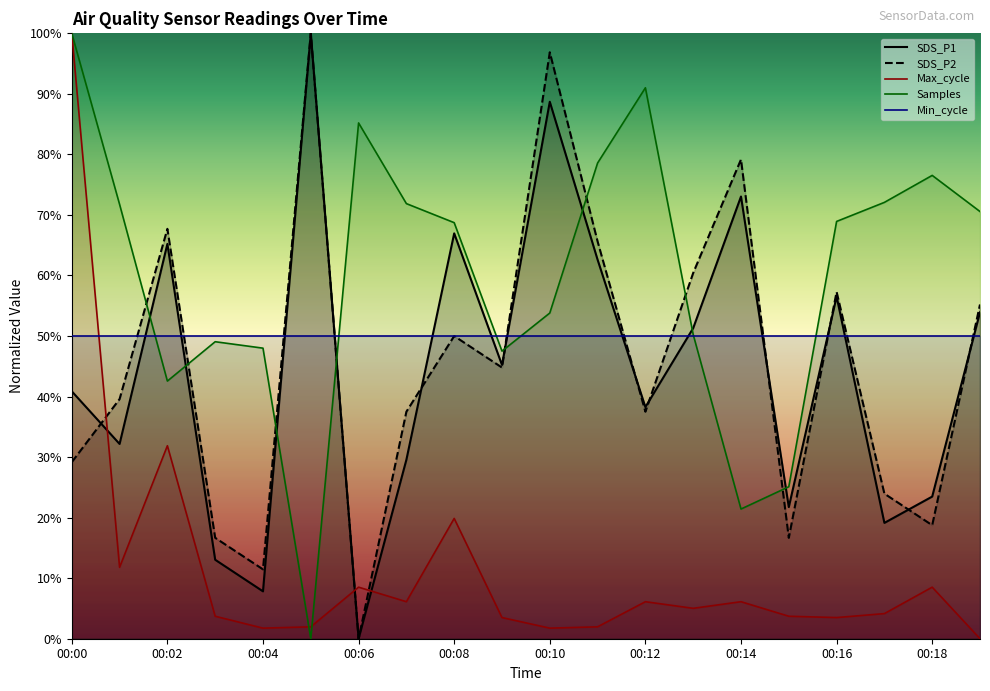

How many positive values does the Samples series have?

19